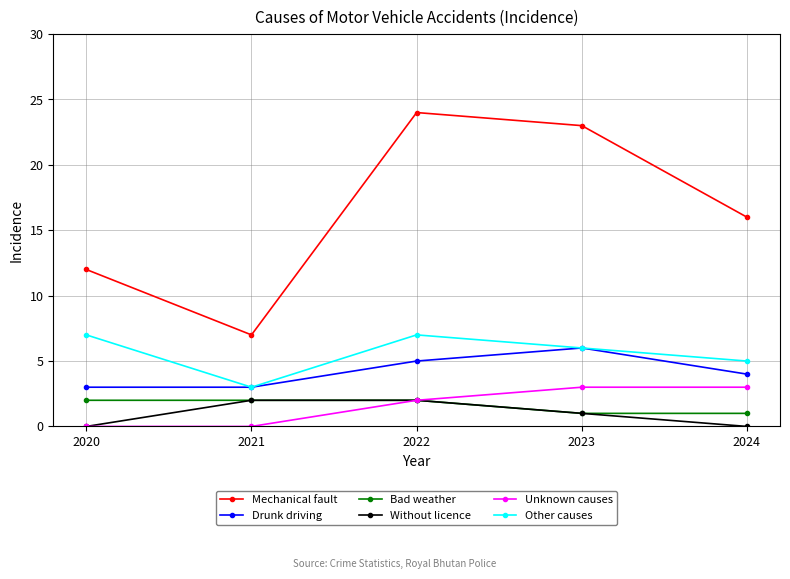

The value of Mechanical fault at 2020 is 12. True or false?

True